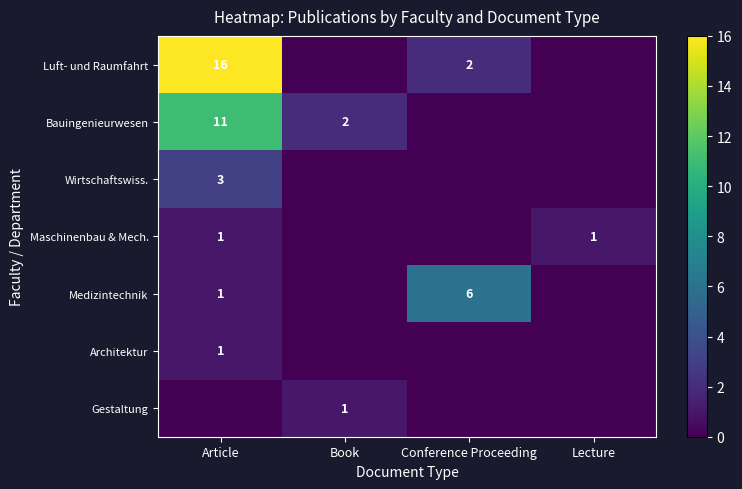

The value of Wirtschaftswiss. at Article is 3. True or false?

True